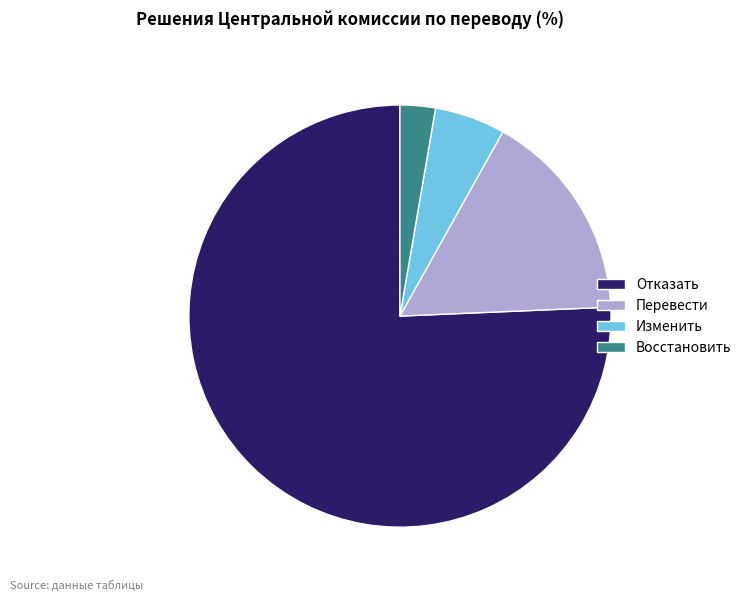

True or false: Перевести accounts for 16% of the total.

True